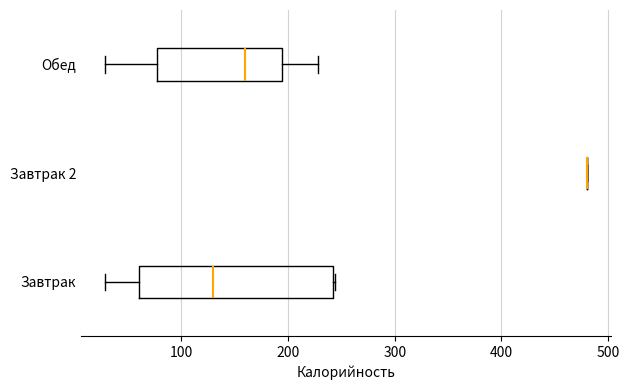

Reading bottom to top, transcribe this box plot: for each box, give where its median line is, the range the box spans, and where its two whiskers end, as read against the x-axis. The values are not printed on the chart, so give them approximately, as read against the axis.

Завтрак: median 130, box 60 to 240, whiskers 30 to 240
Завтрак 2: box collapsed to a line at 480, whiskers 480 to 480
Обед: median 160, box 80 to 190, whiskers 30 to 230